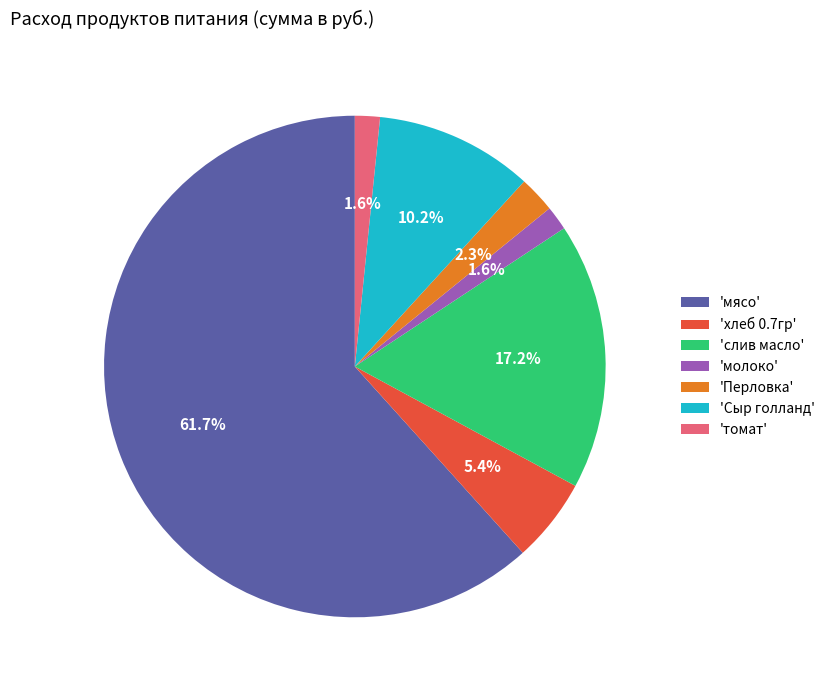

Combined, what portion of the pie is 'мясо' and 'Перловка'?

64.0%